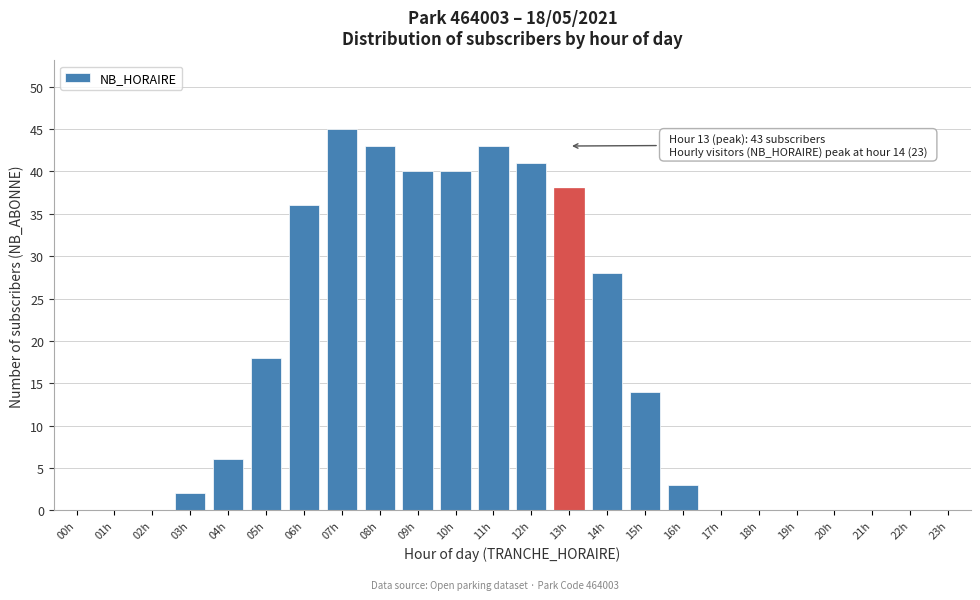

Reading left to right, what are all the values shown in this chart?

00h=0	01h=0	02h=0	03h=2	04h=6	05h=18	06h=36	07h=45	08h=43	09h=40	10h=40	11h=43	12h=41	13h=38	14h=28	15h=14	16h=3	17h=0	18h=0	19h=0	20h=0	21h=0	22h=0	23h=0